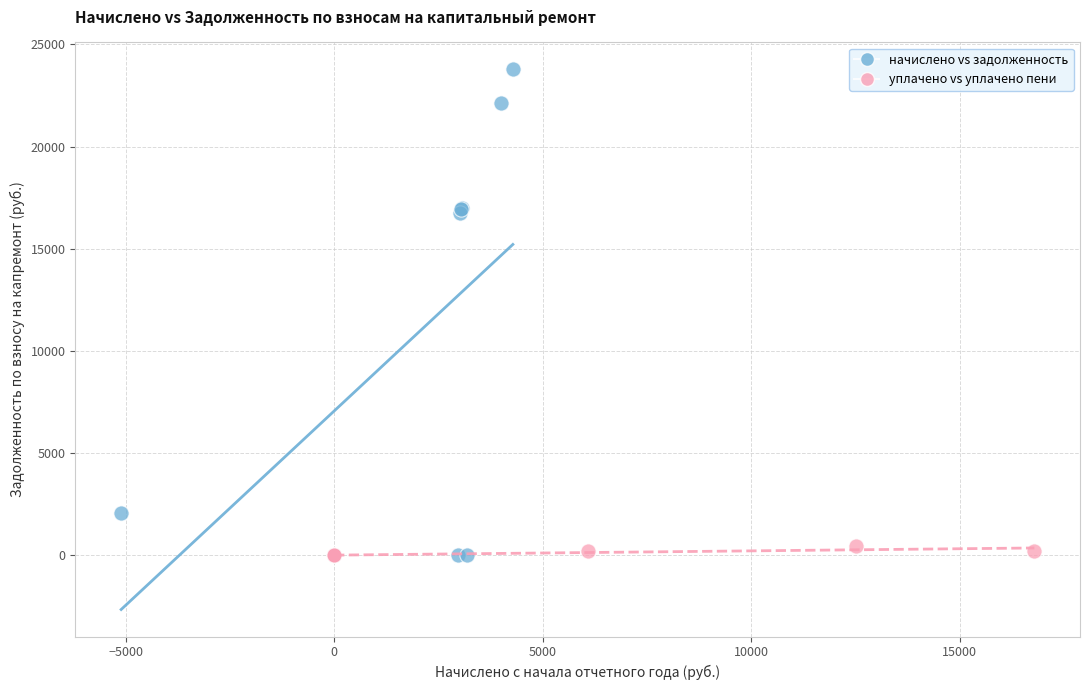

Which series reaches the maximum Y coordinate?

начислено vs задолженность